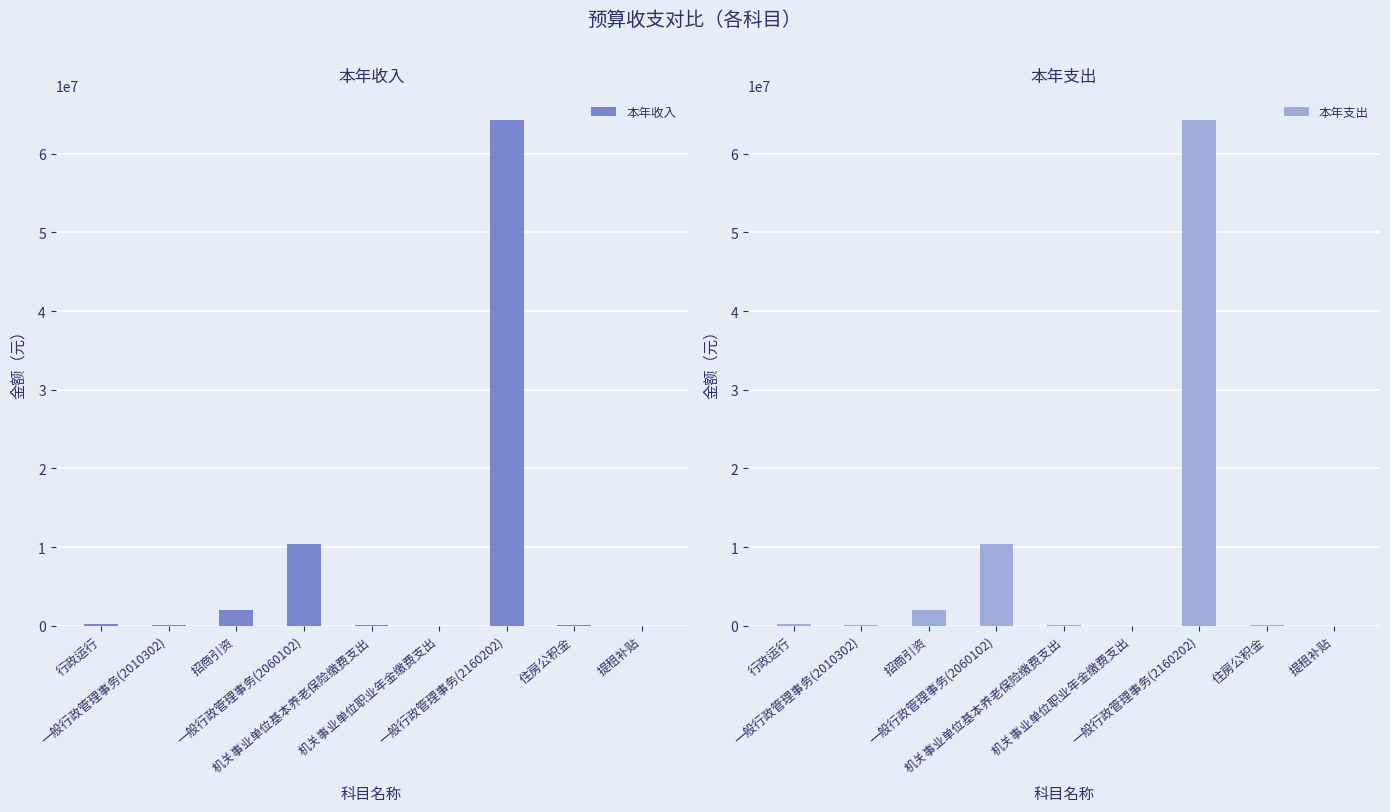

What is the difference between the maximum and second lowest values in the 本年收入 series?

64268968.2